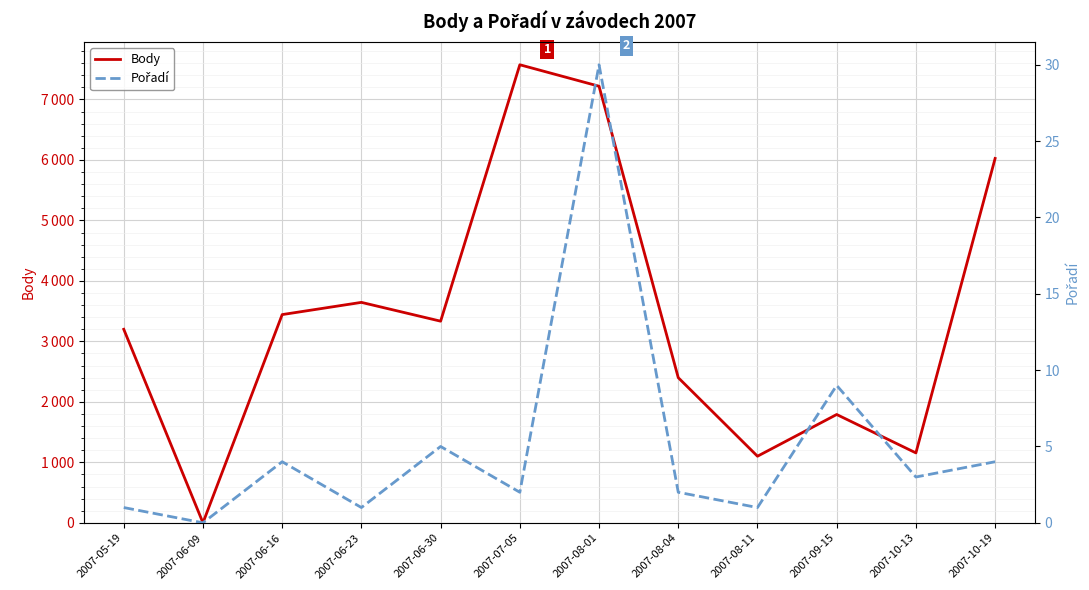

What is the sum of the Pořadí values at 2007-08-04 and 2007-06-16?

6